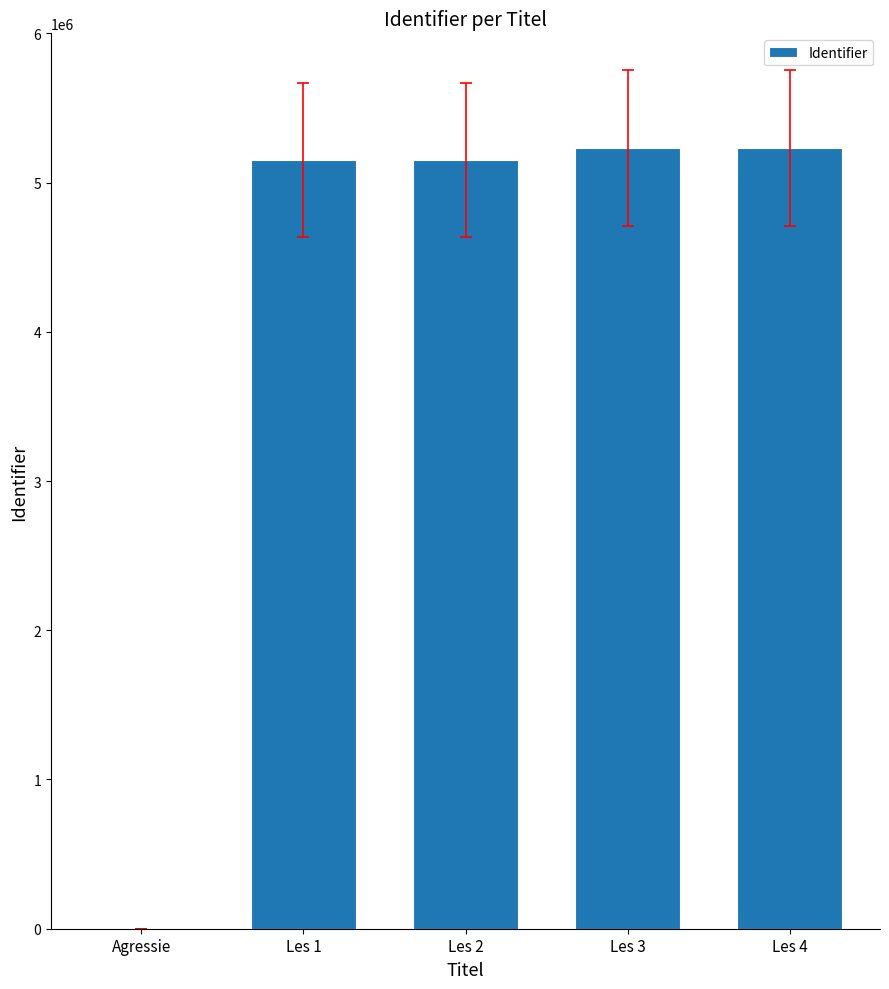

At which label is the value closest to 2615681?

Les 1